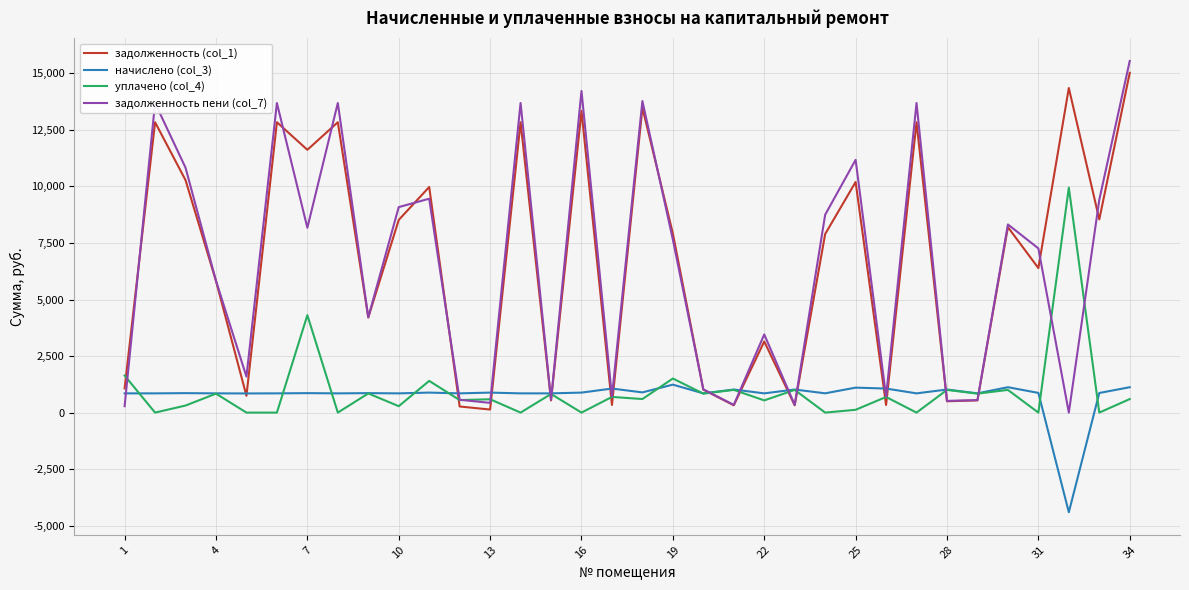

Which series has the widest spread of values?

задолженность пени (col_7)